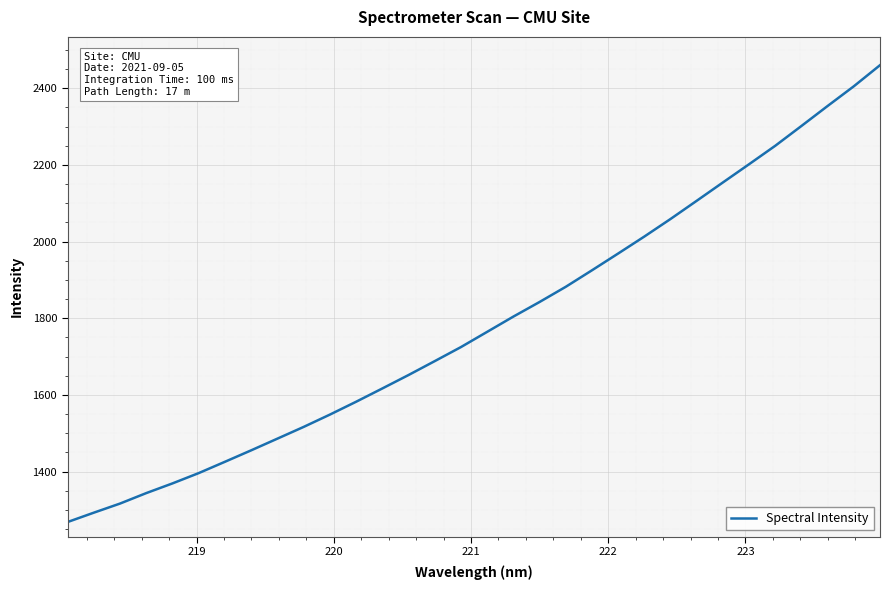

What is the greatest value displayed?

2460.2